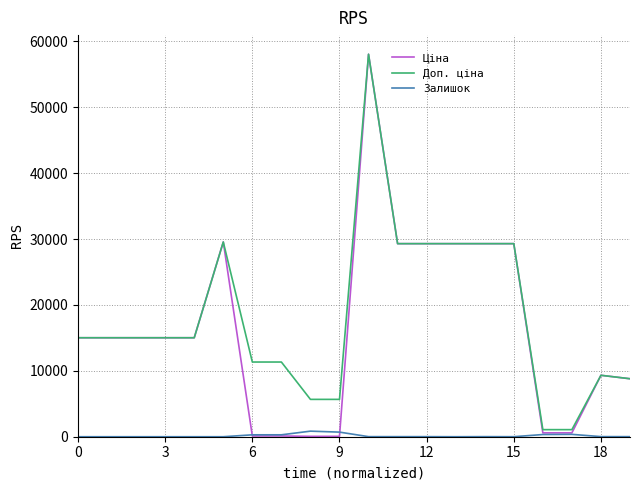

Which series has the widest spread of values?

Ціна